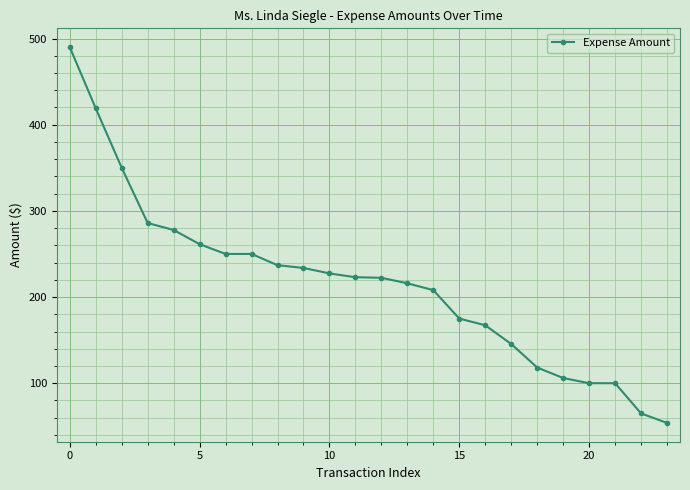

What is the maximum value shown in the chart?

490.0